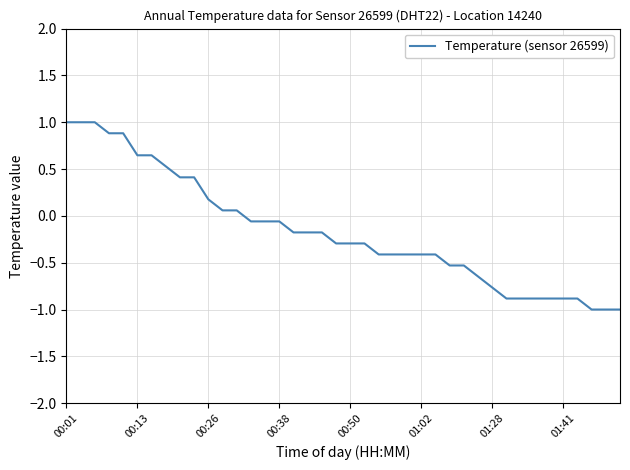

What is the difference between the maximum and minimum values?

2.0